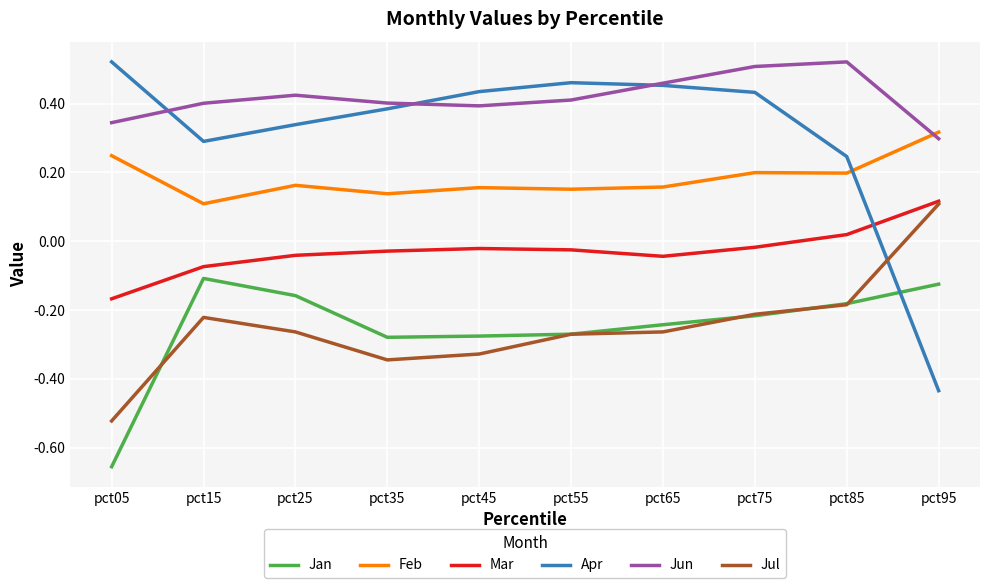

At which category is the sum across all series the highest?

pct75